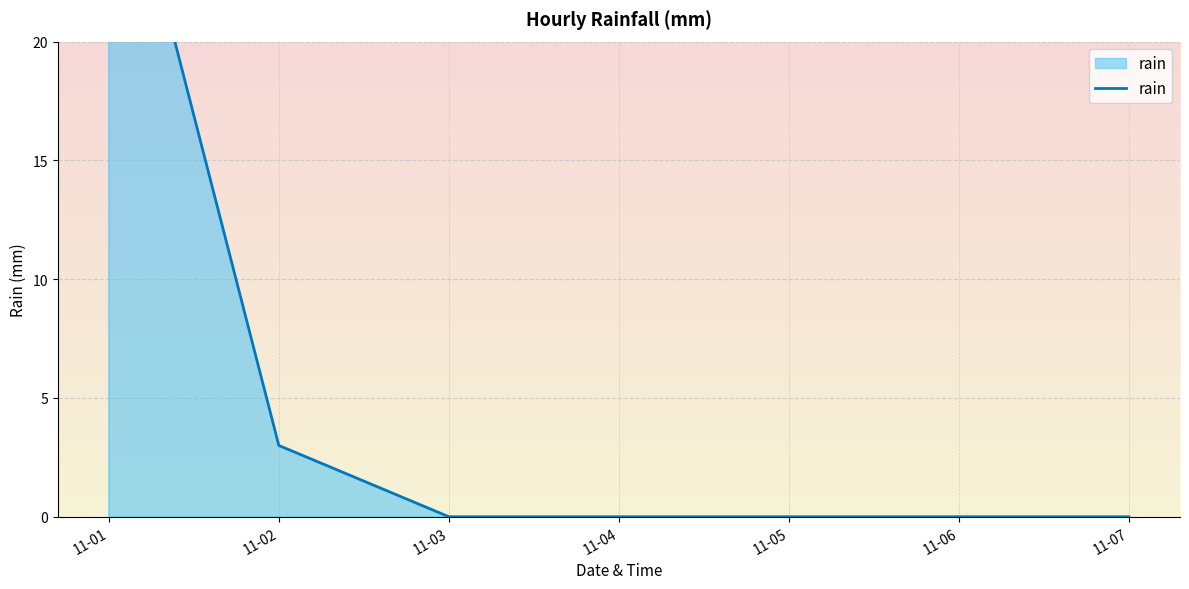

What is the sum of the values at 11-07 and 11-02?

3.0